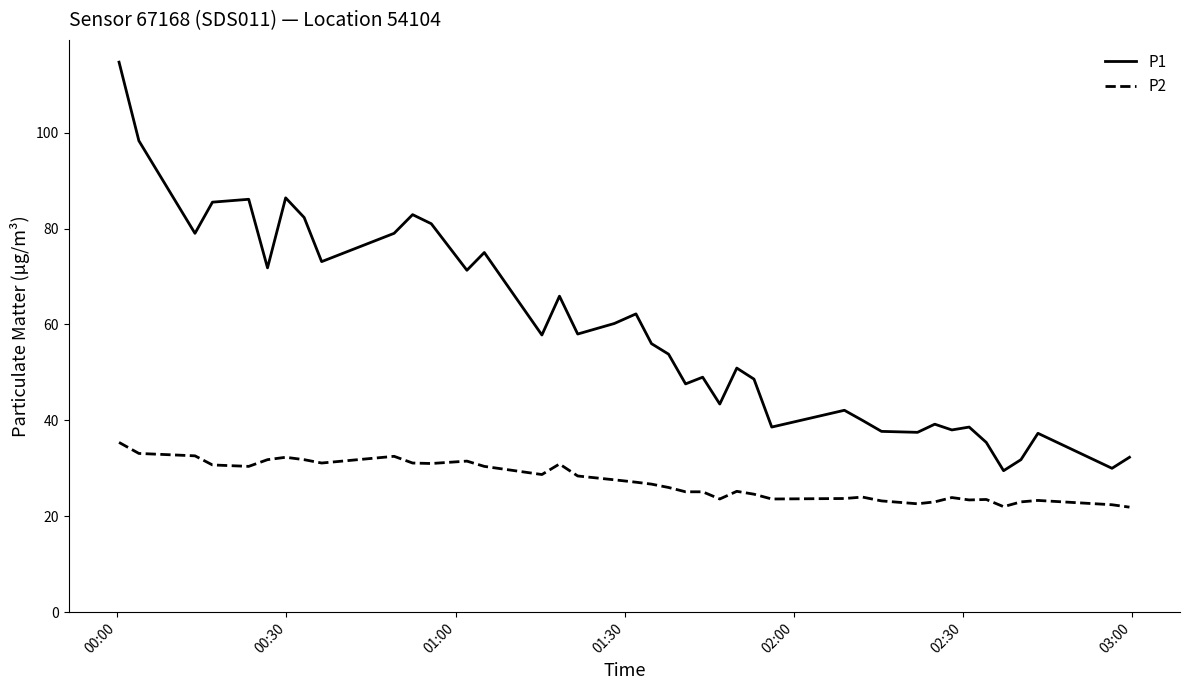

What is the average value of the P1 series?

58.2